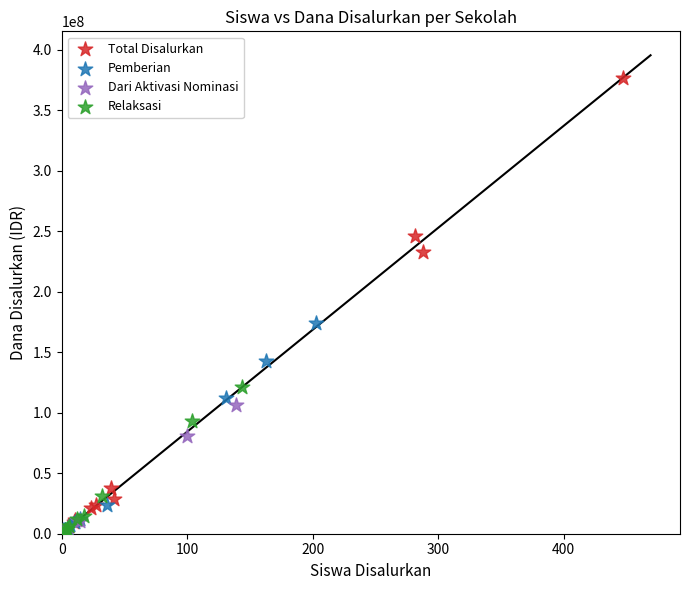

Which series reaches the maximum Y coordinate?

Total Disalurkan